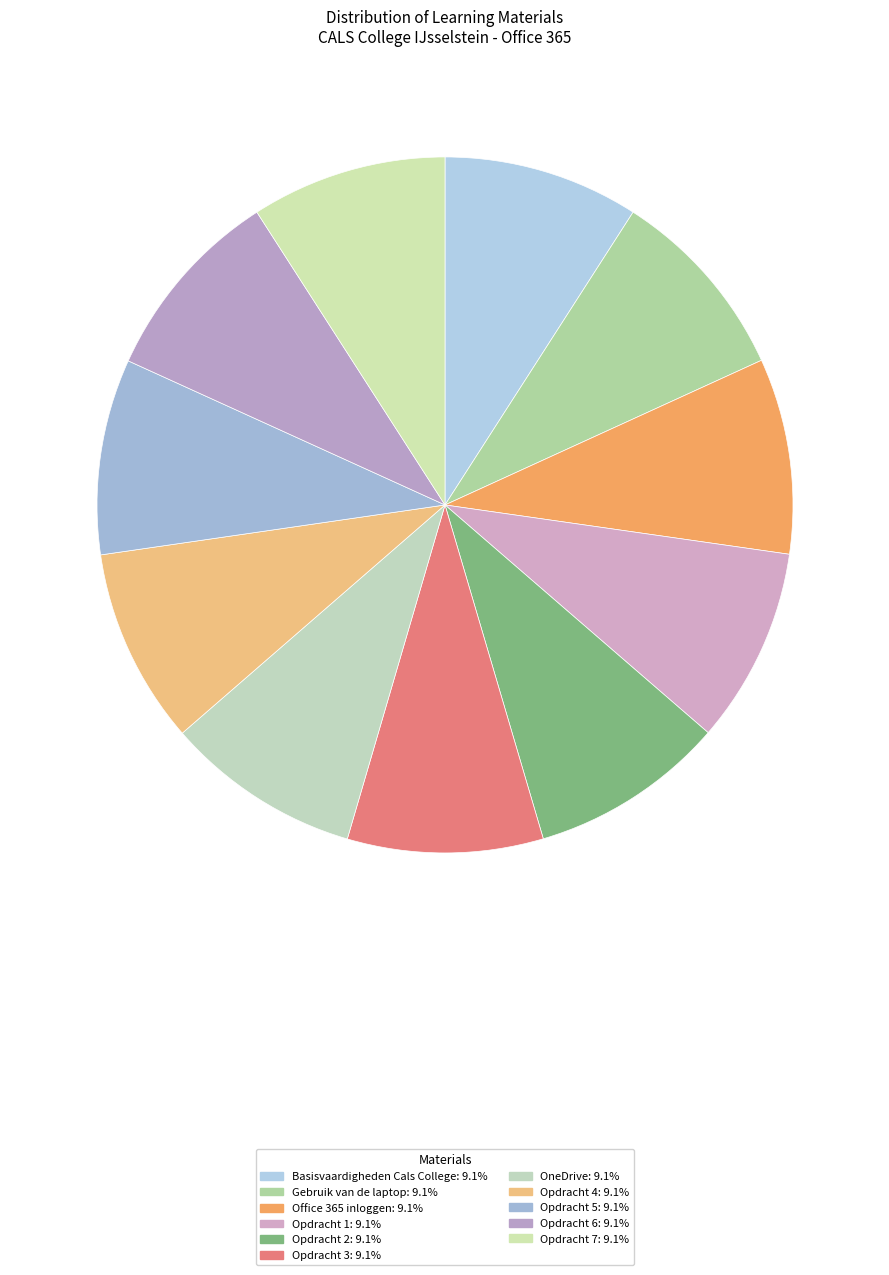

How many slices are in this pie chart?

11